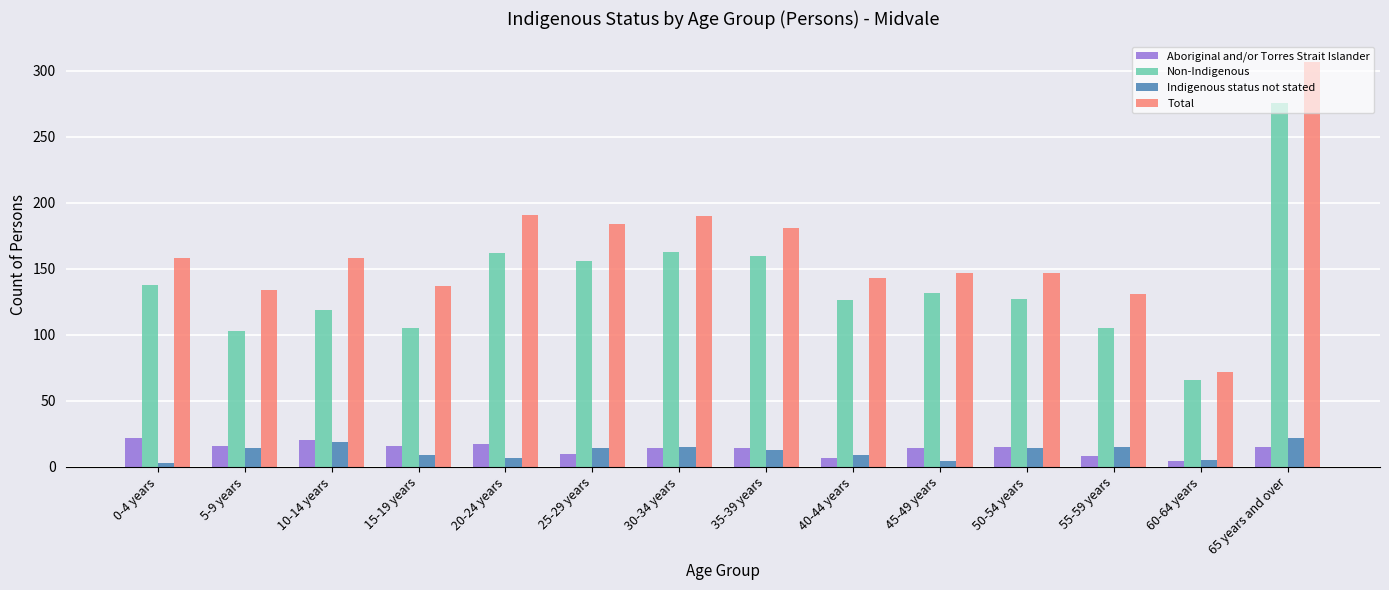

True or false: Aboriginal and/or Torres Strait Islander has a value of 14 at 30-34 years.

True